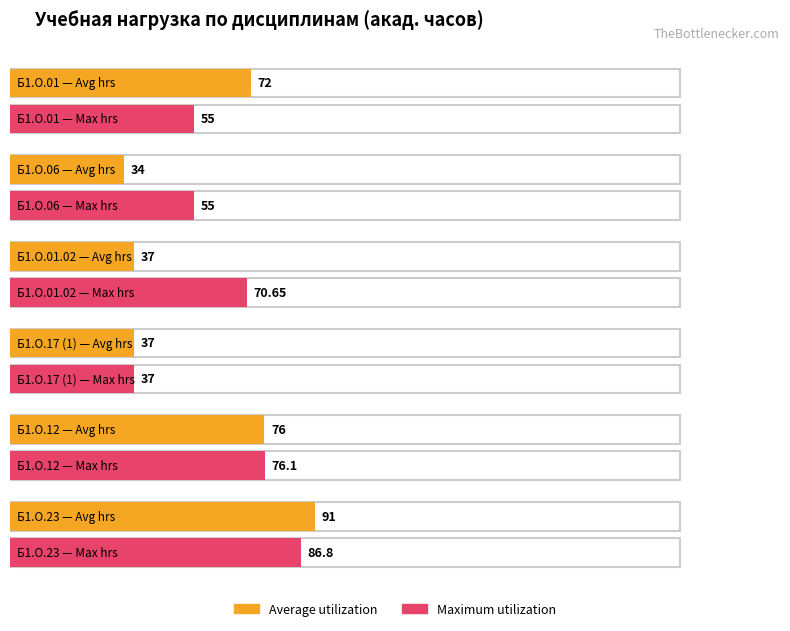

Which series has the widest spread of values?

Average utilization